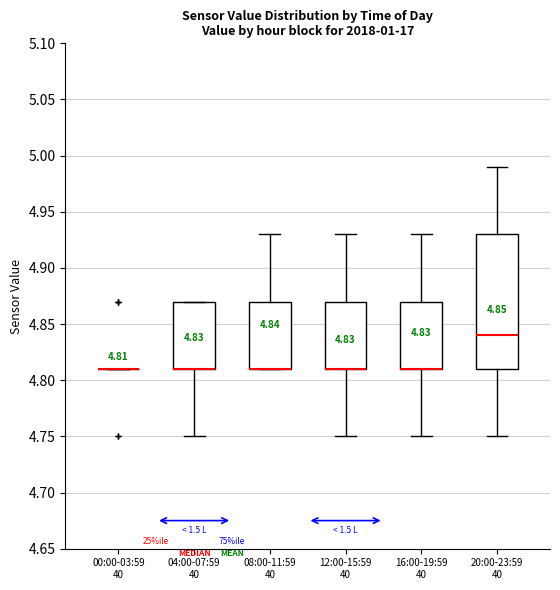

Comparing the boxes themselves (not the whiskers), which one is the tallest?

20:00-23:59 40